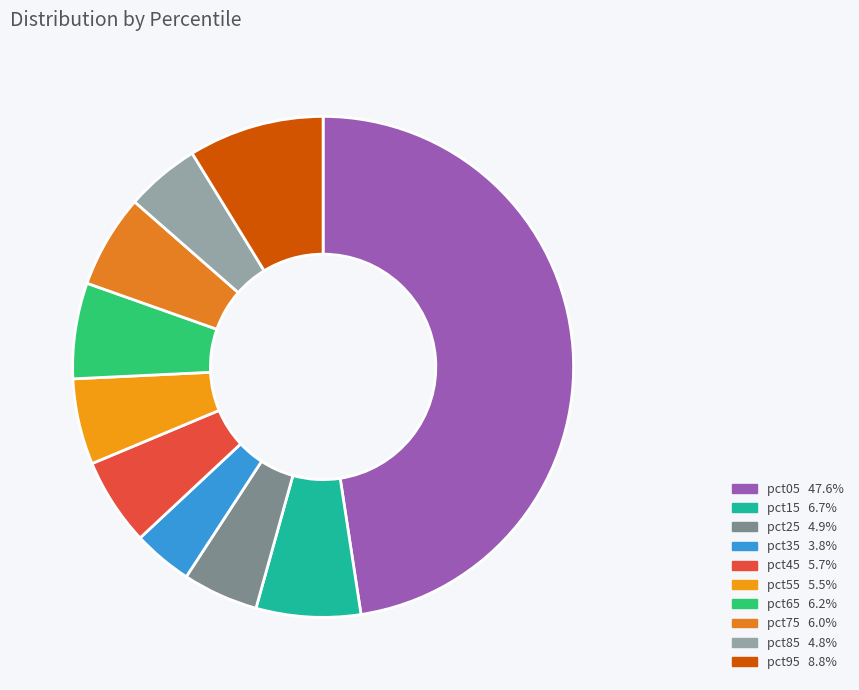

What is the smallest slice in the pie chart?

pct35